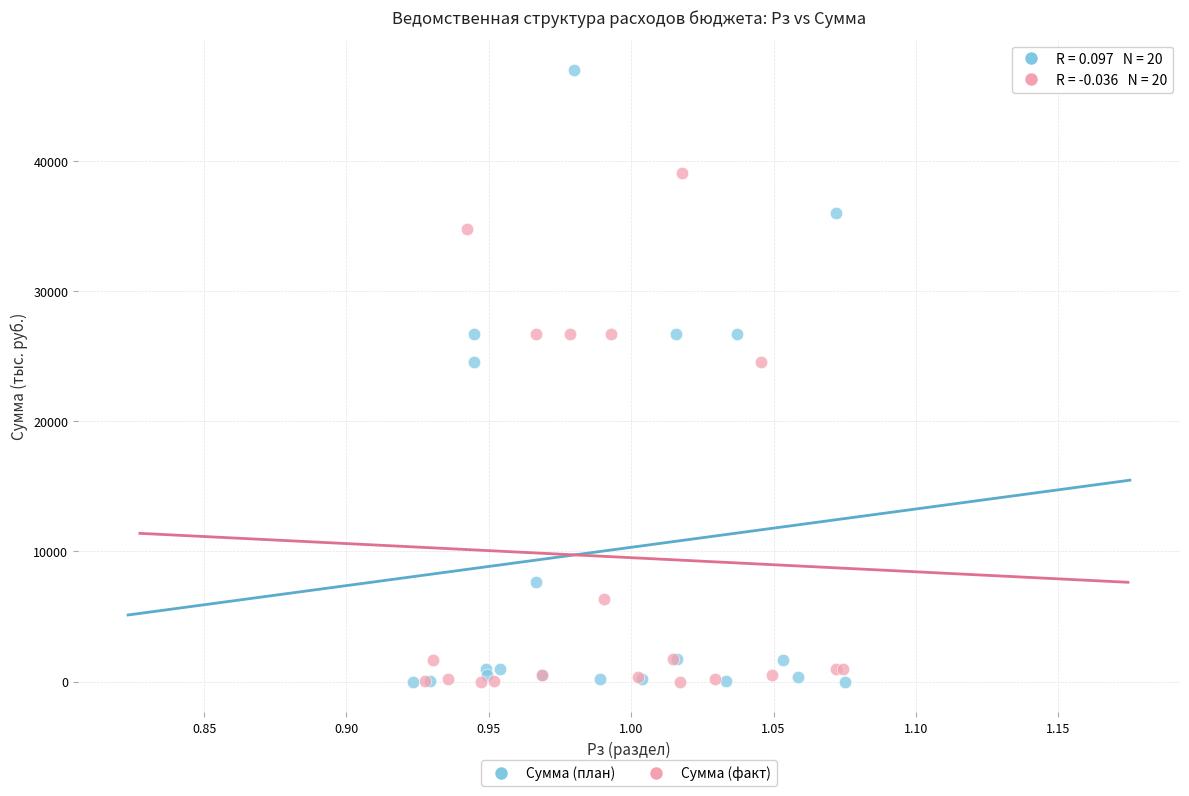

What are all the series names shown in the legend?

Сумма (план), Сумма (факт)